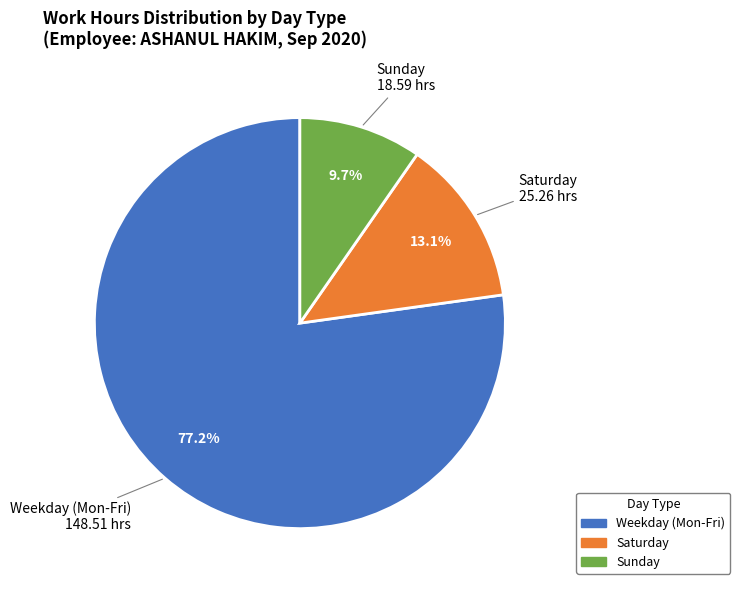

Is there any slice that represents more than half of the pie?

Yes